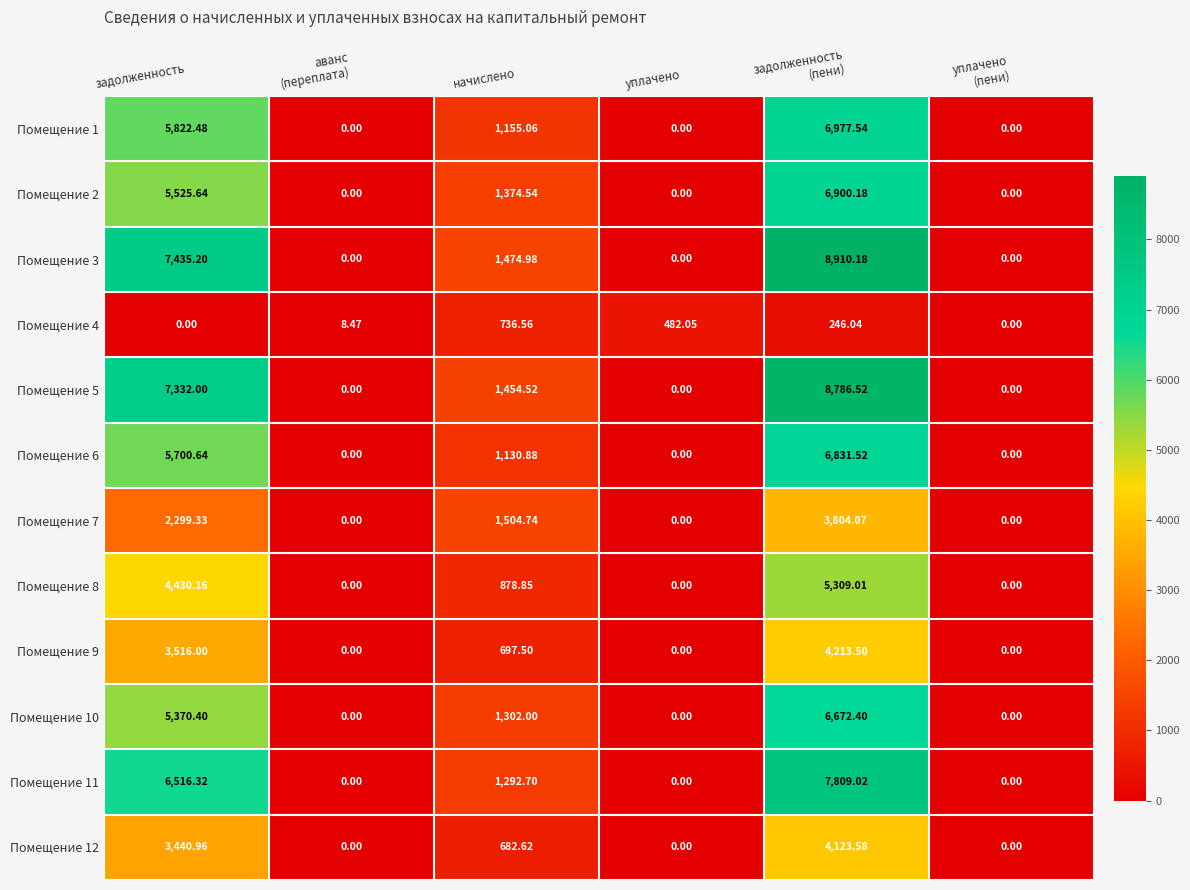

At which label is Помещение 4 closest to 368?

уплачено